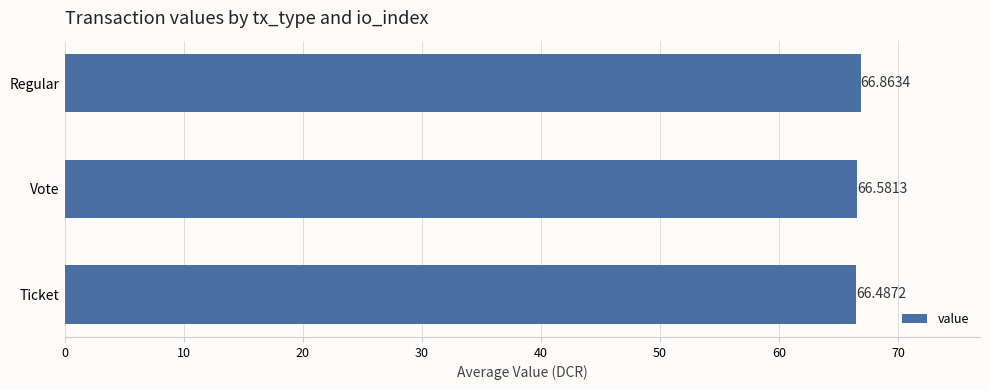

Which category has the lowest value across all series?

Ticket